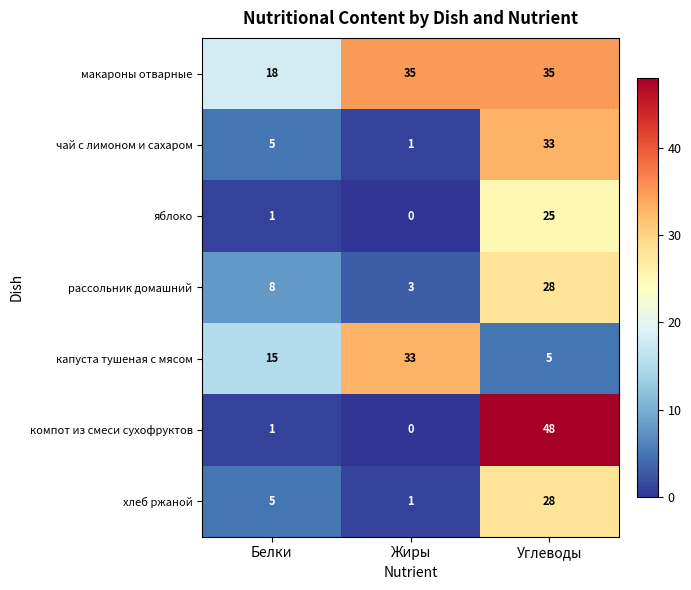

Read the рассольник домашний value at Жиры, to the nearest 5.

5